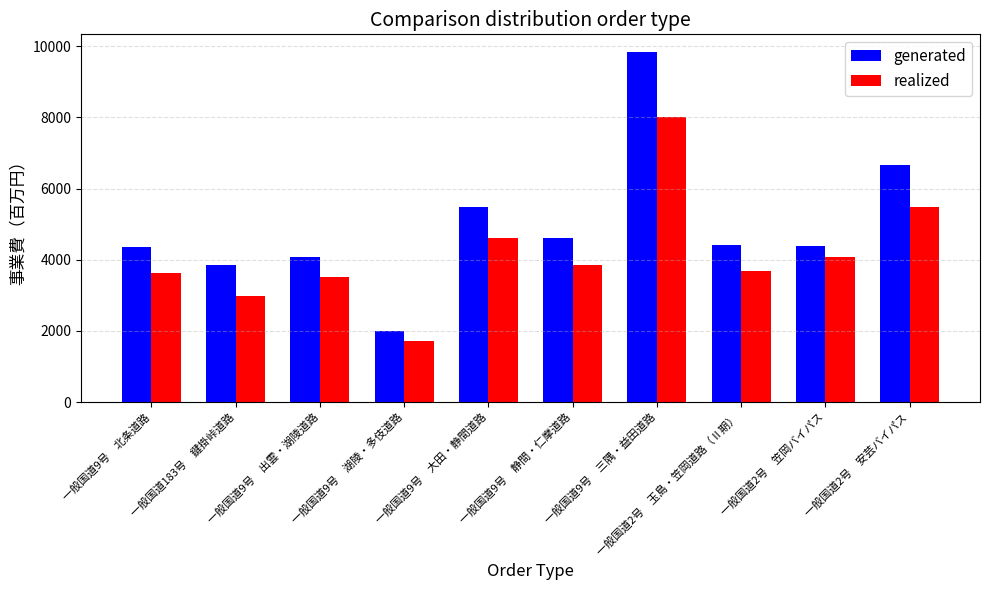

What is the difference between the realized values at 一般国道2号　玉島・笠岡道路（Ⅱ期） and 一般国道183号　鍵掛峠道路?

681